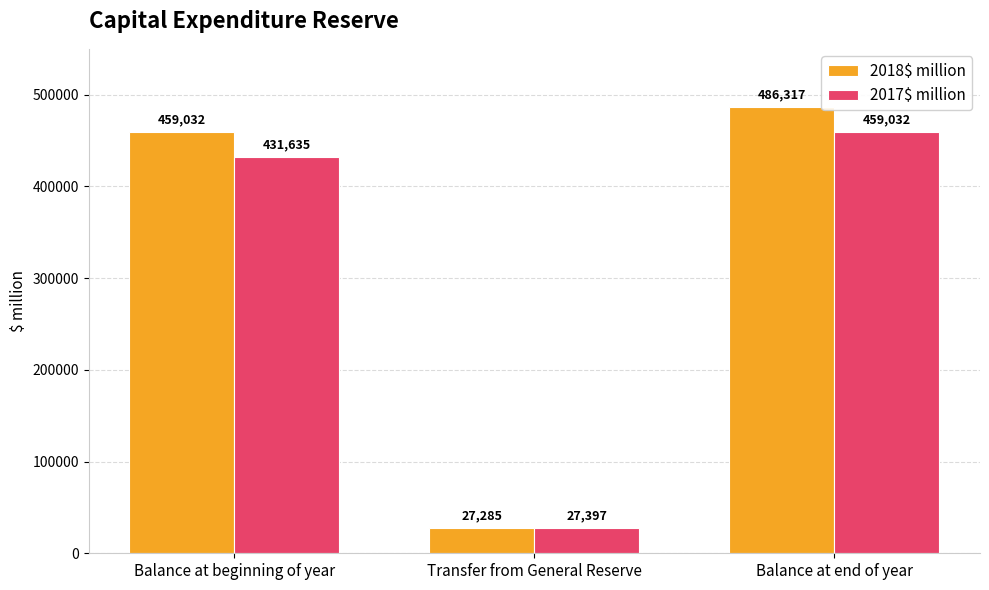

Which series has the largest range (max minus min)?

2018$ million